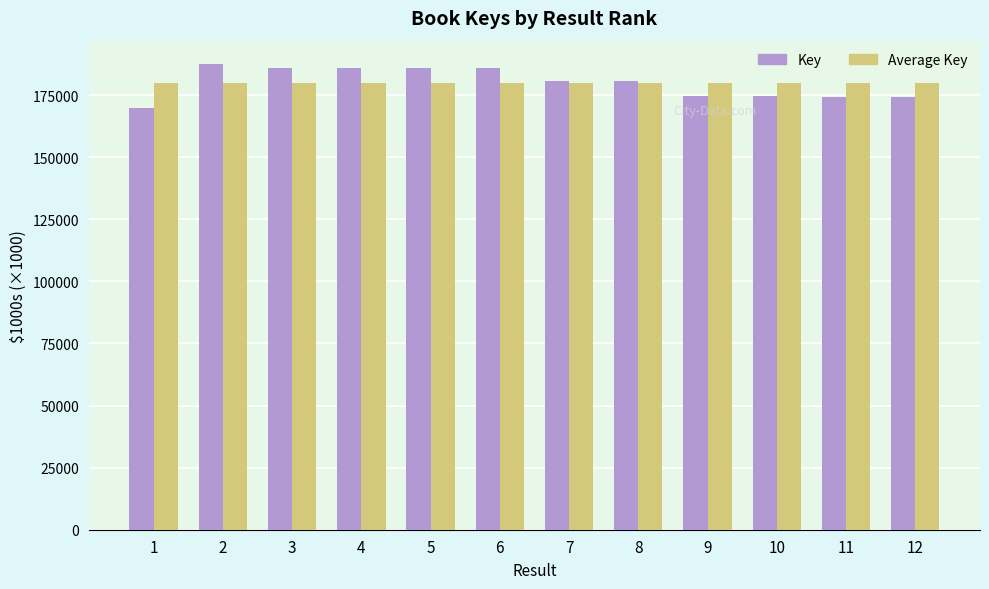

What is the total value across all series at 6?

365.7